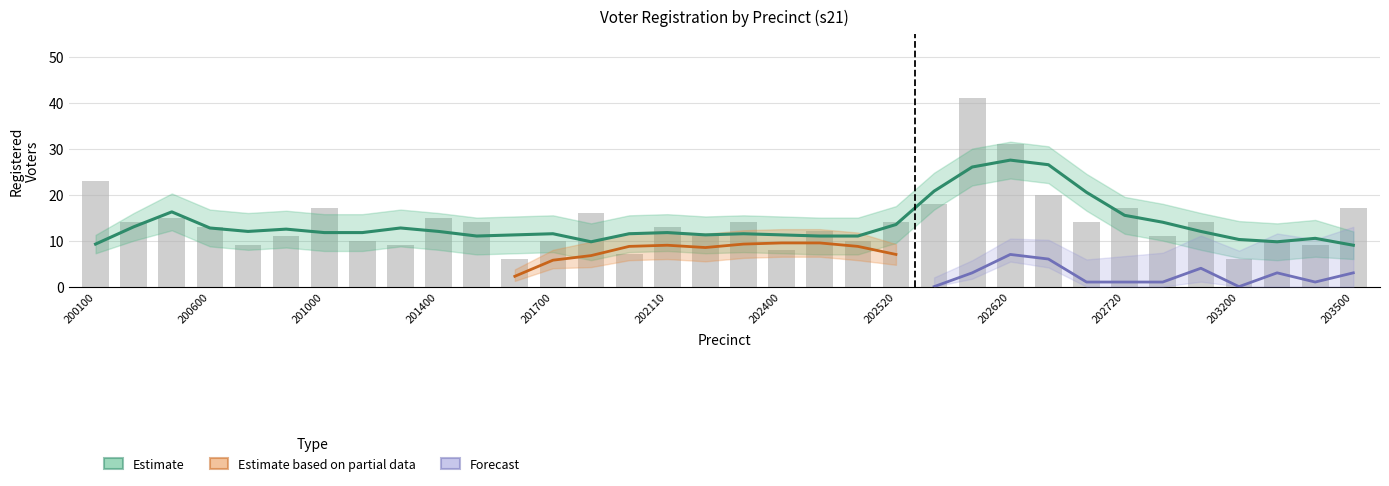

List the labels in order of dem value, smallest first.

201600, 202010, 203200, 200700, 201100, 203300, 201000, 201300, 202400, 203400, 200200, 201700, 200600, 200800, 202110, 202200, 202510, 202520, 202500, 202900, 203100, 201500, 200300, 201400, 202310, 202700, 202710, 203500, 201800, 202720, 202540, 200100, 202620, 202600